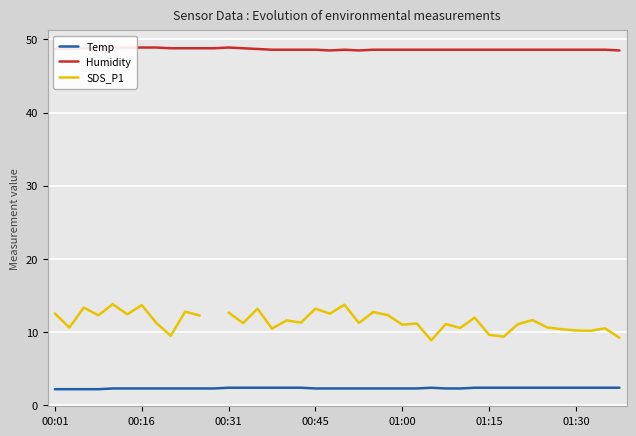

How many positive values does the SDS_P1 series have?

39